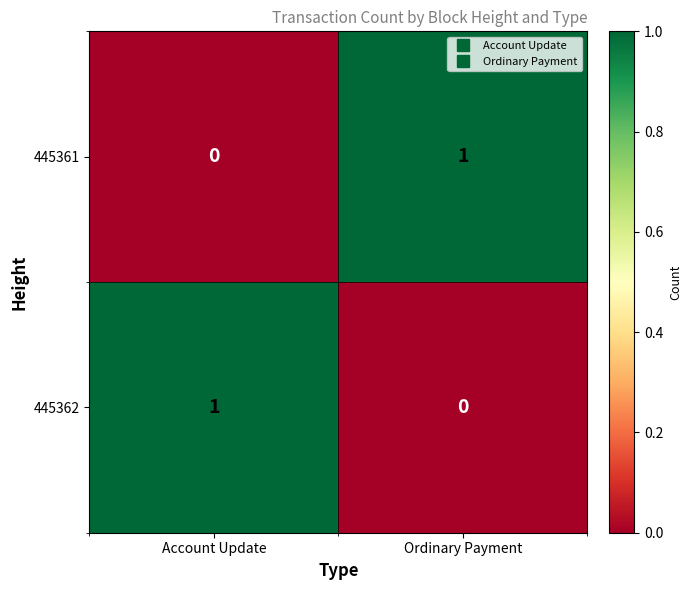

At which label is 445361 closest to 0?

Account Update